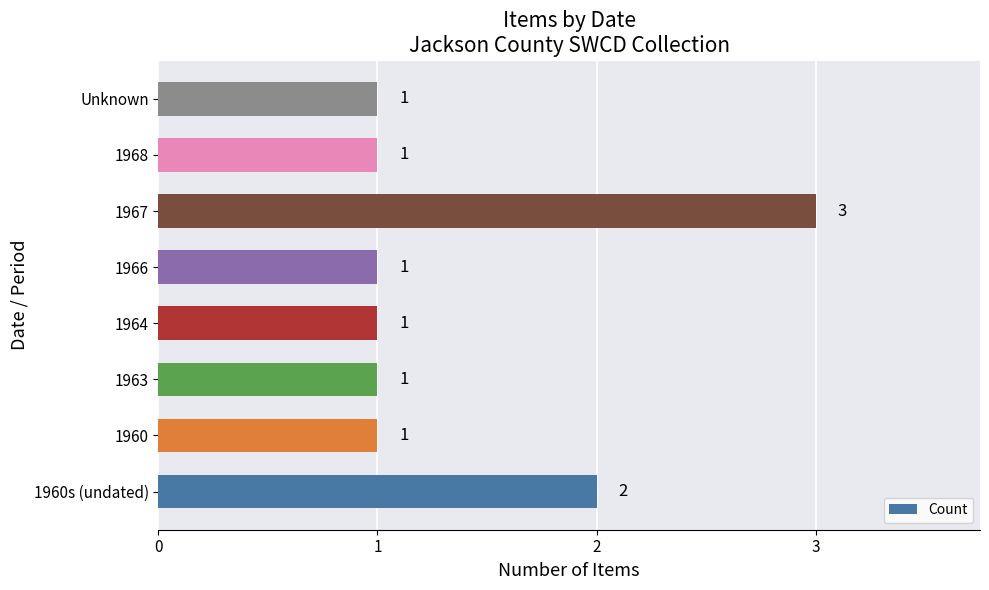

What is the greatest value displayed?

3